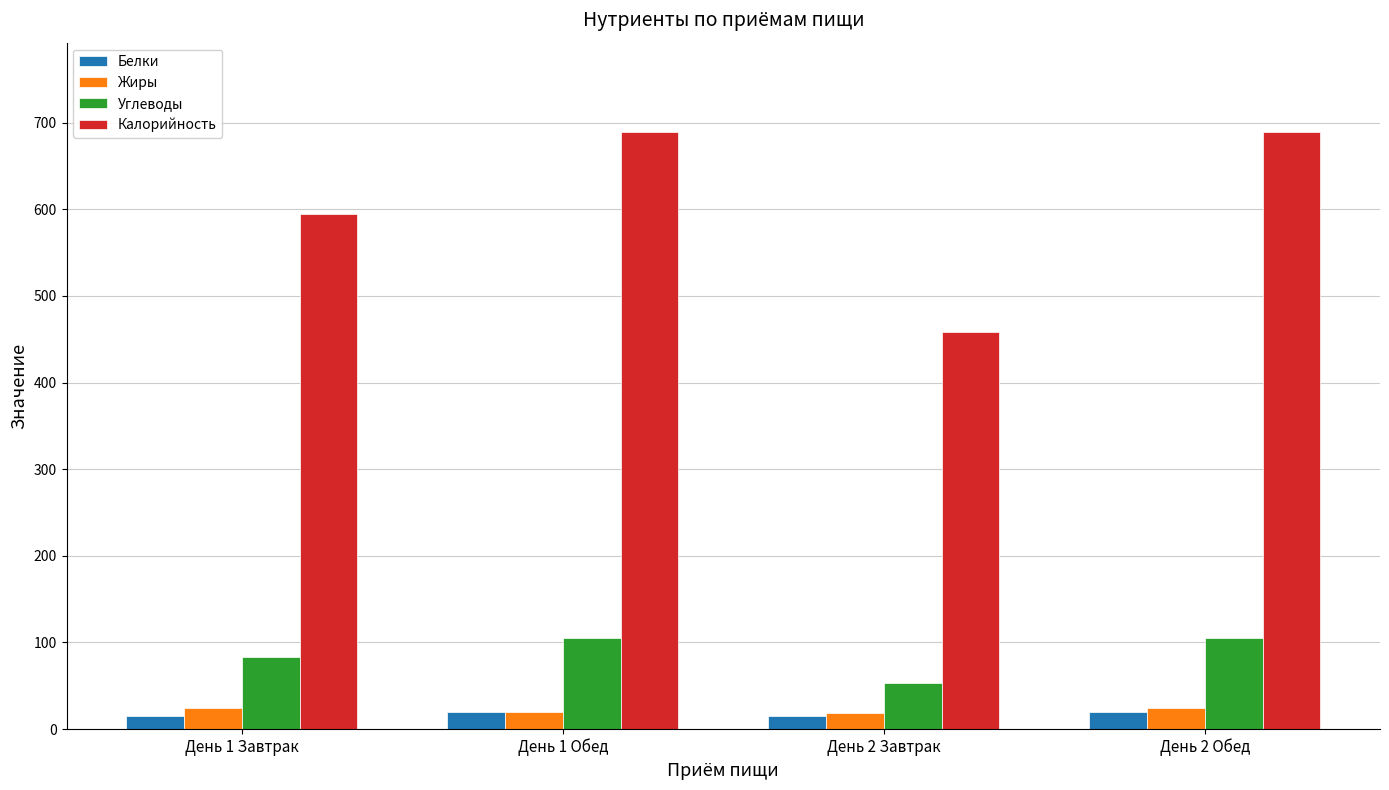

True or false: Калорийность has a value of 387.8 at День 1 Завтрак.

False